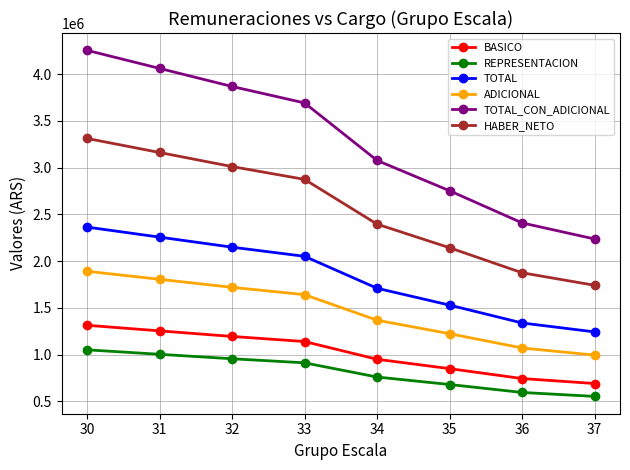

At how many categories does at least one series exceed 2550984?

6